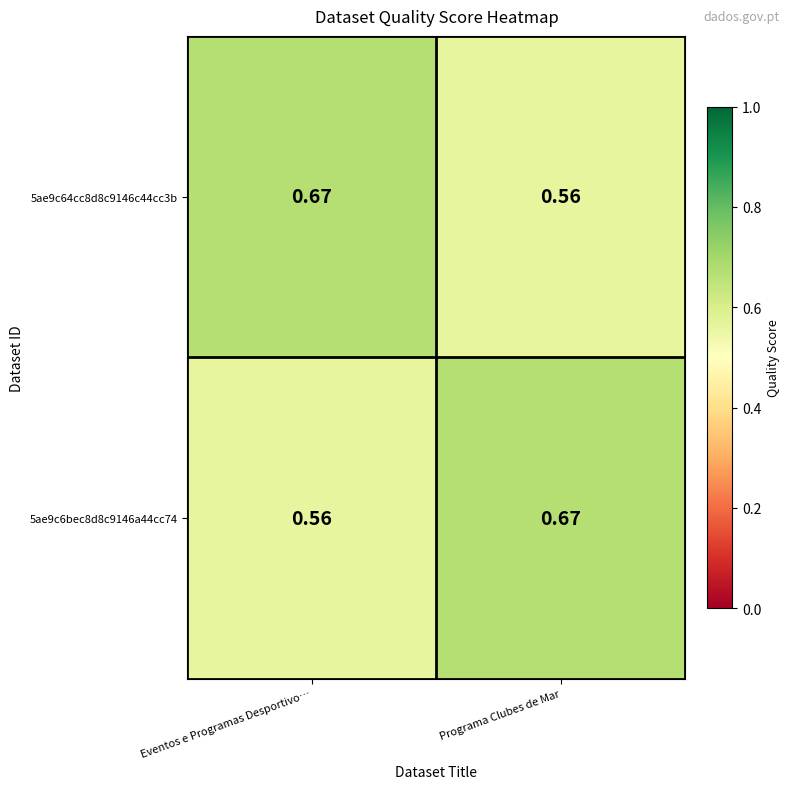

Is the value of 5ae9c6bec8d8c9146a44cc74 at Programa Clubes de Mar greater than the value of 5ae9c64cc8d8c9146c44cc3b at Programa Clubes de Mar?

Yes